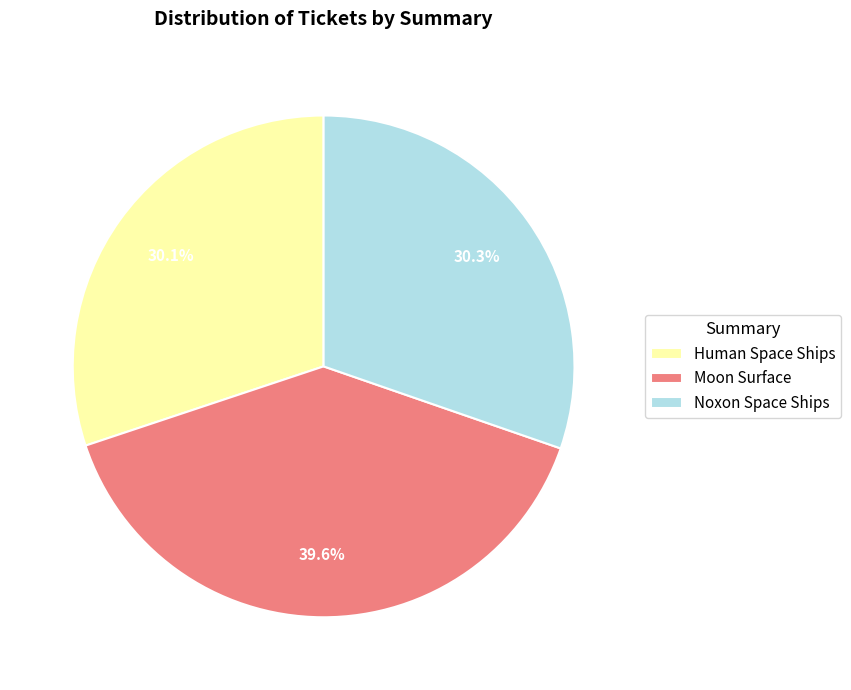

To the nearest percent, what portion does Moon Surface represent?

40%